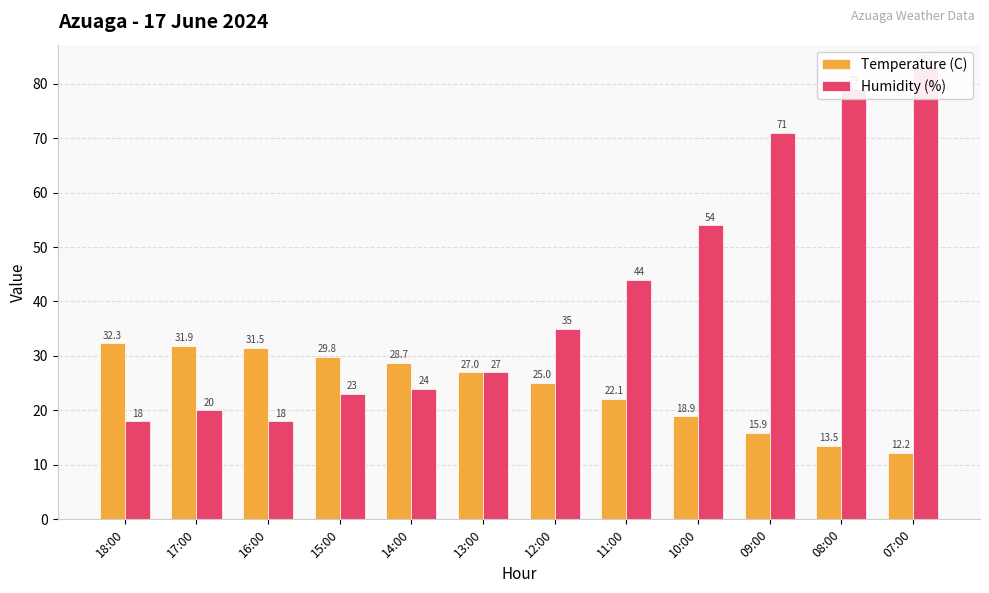

The value of Humidity (%) at 09:00 is 100.6. True or false?

False